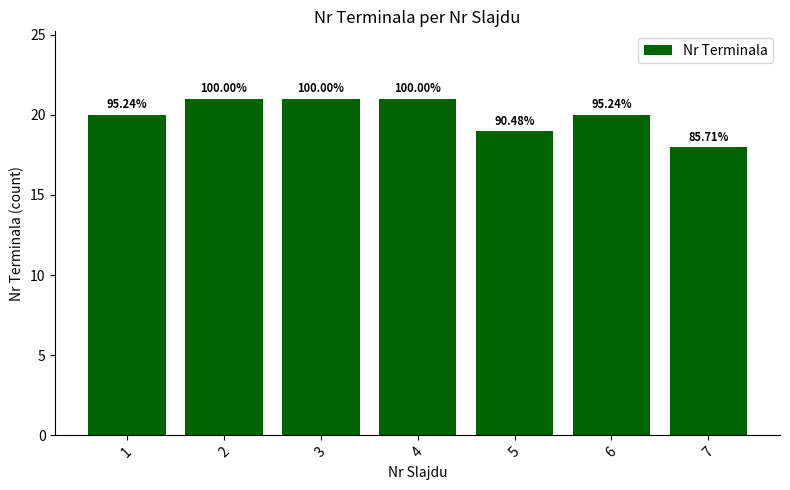

At which label is the value closest to 19?

5